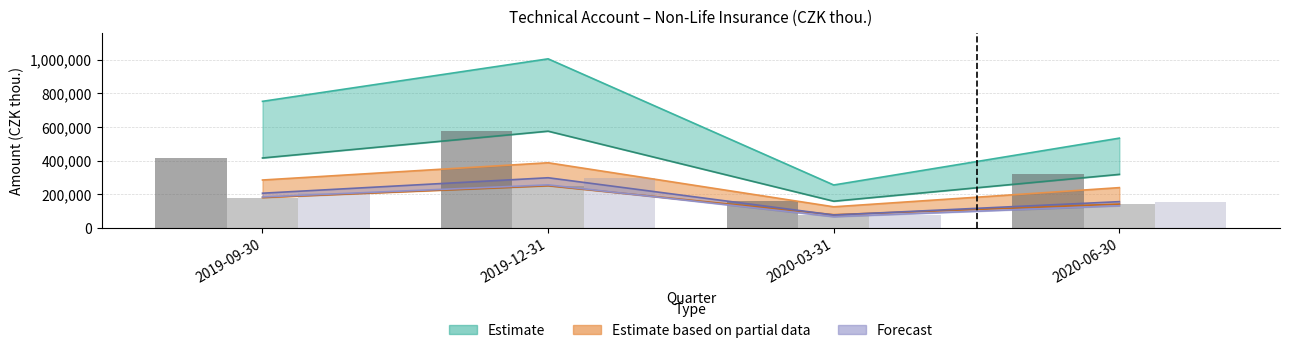

What is the spread (max minus min) of values at 2020-03-31?

82001